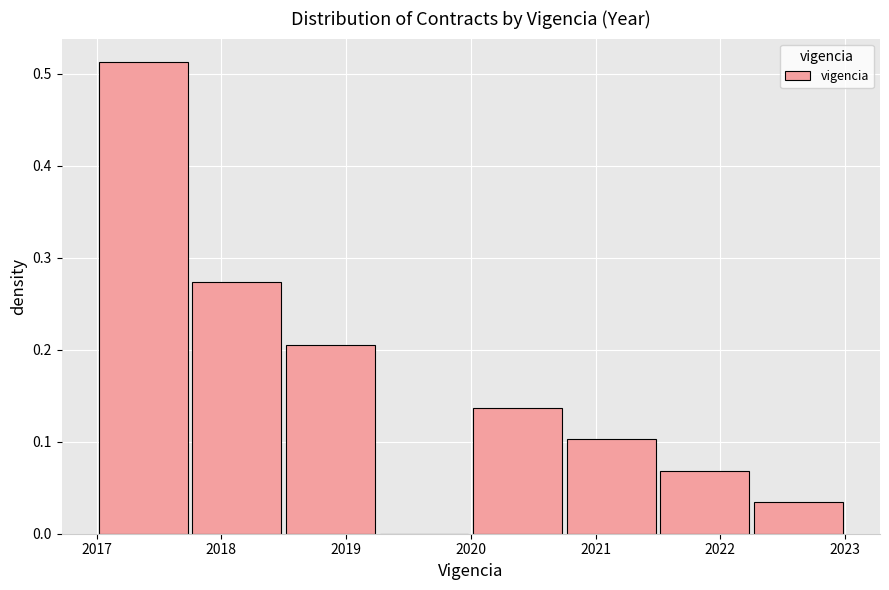

Reading left to right, transcribe this chart: for each bar, give the range it covers on the x-axis and its height. Neither the bar edges nor the heights are printed on the chart, so give them approximately, as read against the axes.

2017.00 to 2017.75: 0.51
2017.75 to 2018.50: 0.27
2018.50 to 2019.25: 0.21
2019.25 to 2020.00: 0
2020.00 to 2020.75: 0.14
2020.75 to 2021.50: 0.10
2021.50 to 2022.25: 0.07
2022.25 to 2023.00: 0.03